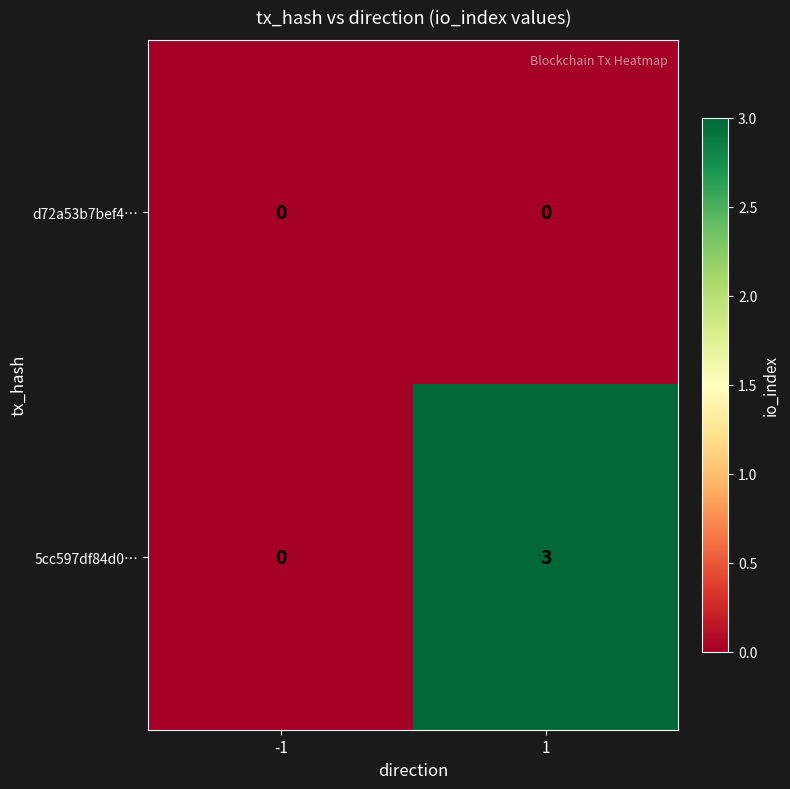

True or false: 5cc597df84d0… has a value of 1 at 1.

False